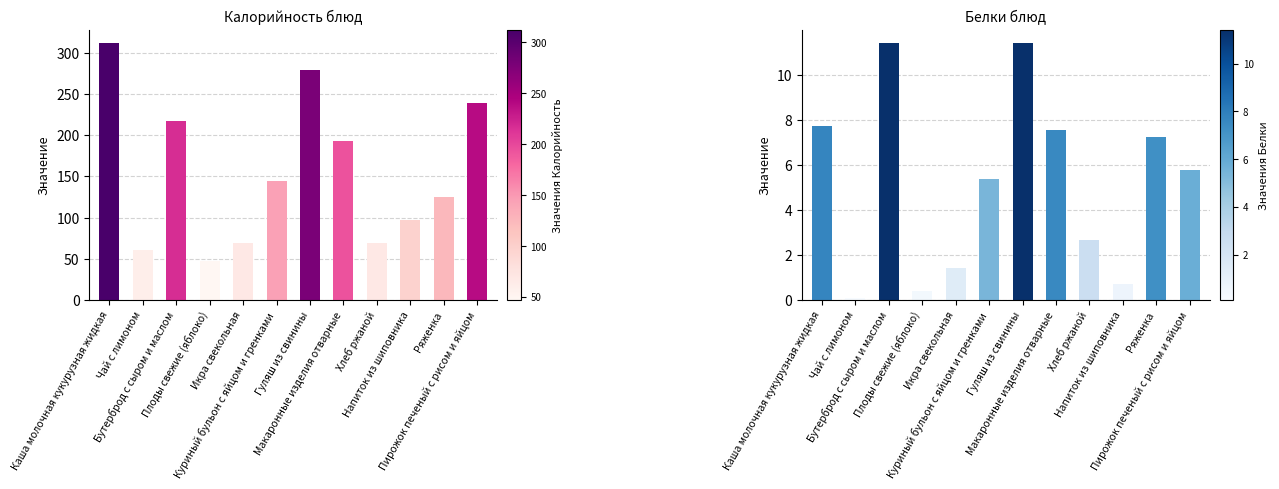

What is the difference between the second highest and minimum values in the Белки series?

11.3